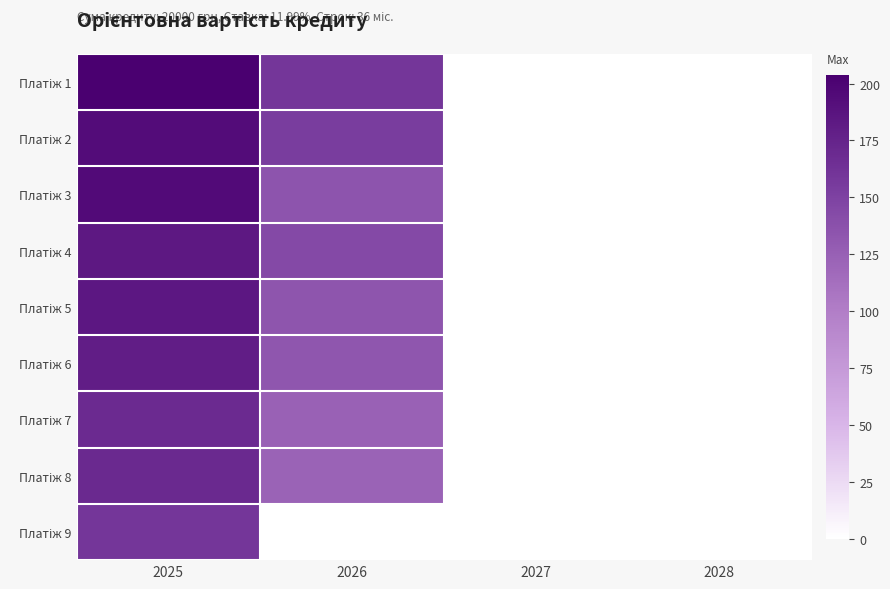

Between 2028 and 2027, which is larger?

2028